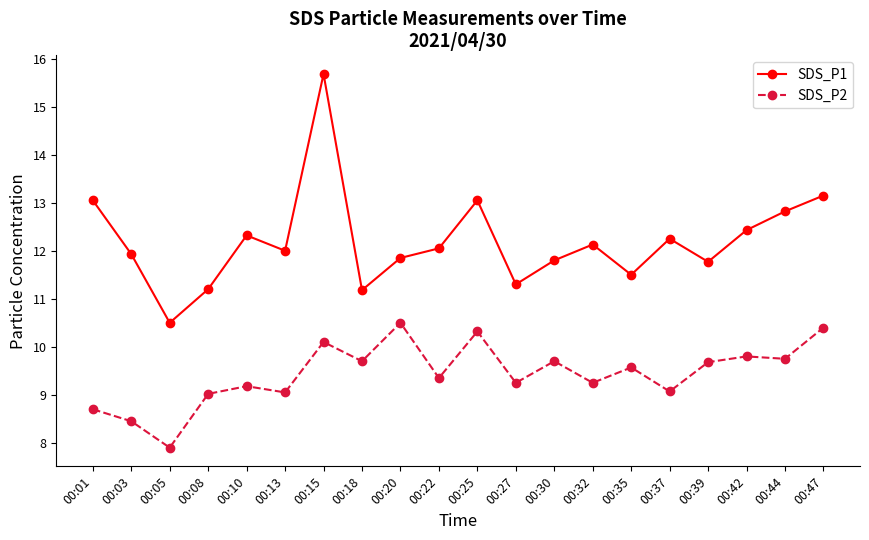

What is the maximum value for SDS_P1?

15.7